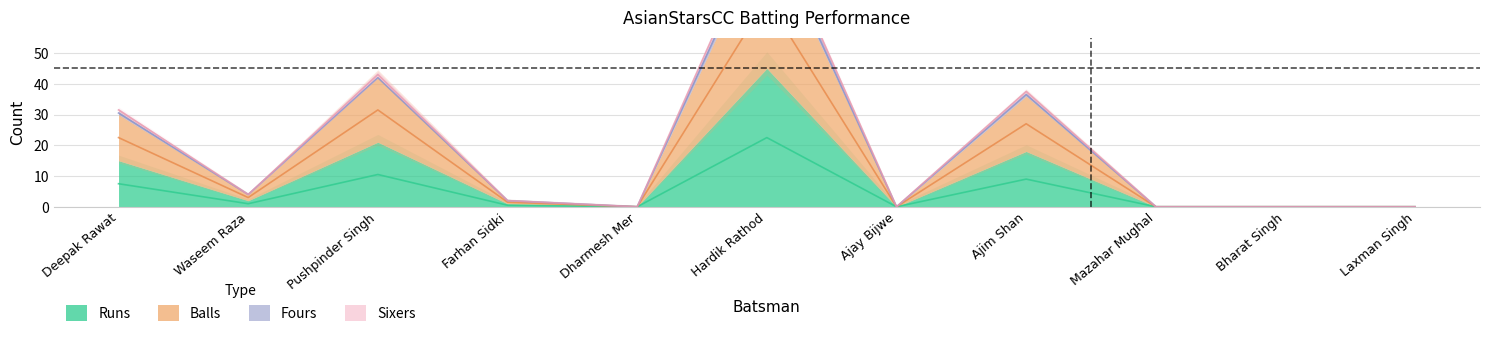

What position from the right is Waseem Raza?

10